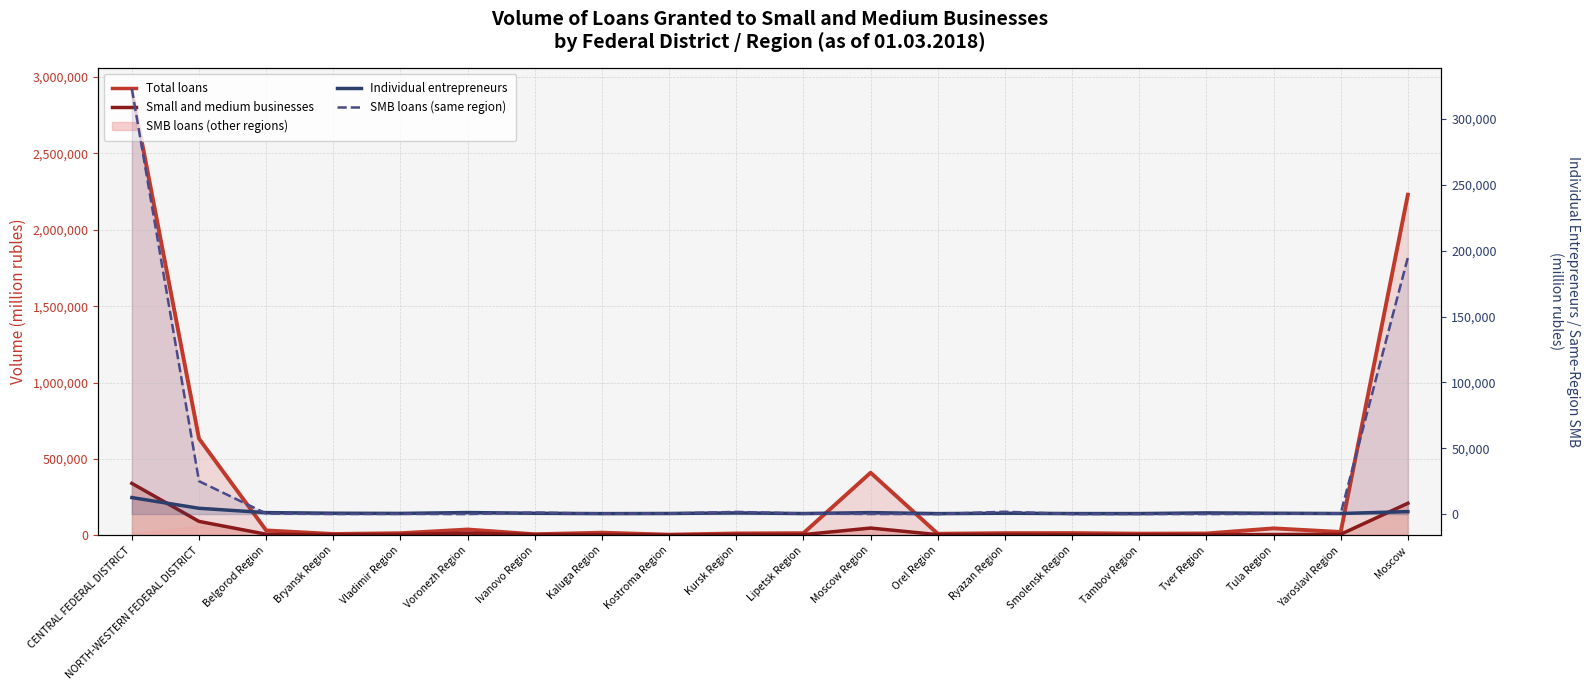

The SMB loans (same region) series shows 0 at Orel Region. True or false?

True